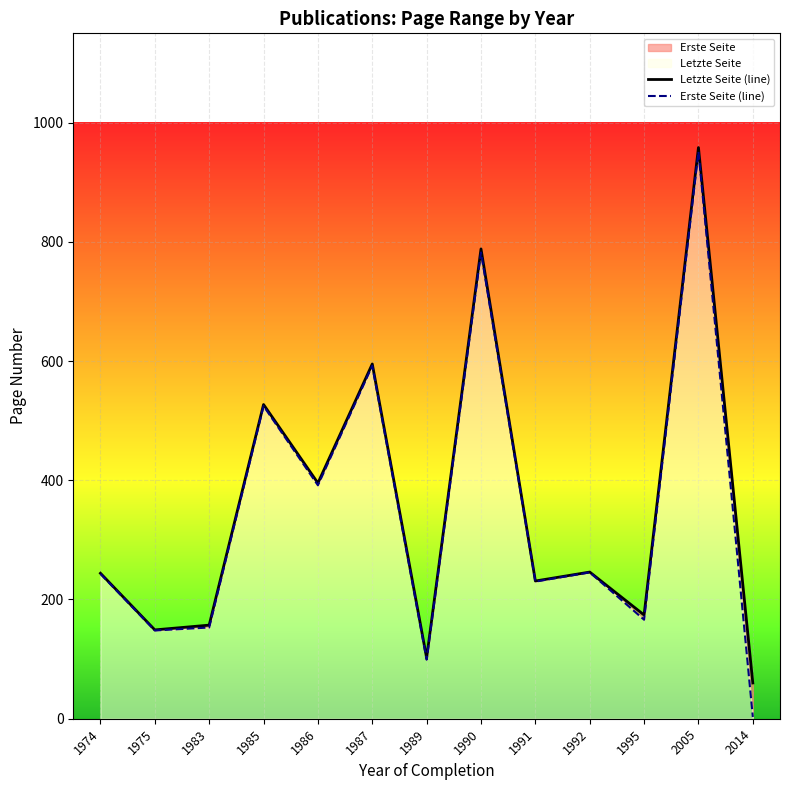

Rank the categories by Letzte Seite (line) value from highest to lowest.

2005, 1990, 1987, 1985, 1986, 1992, 1974, 1991, 1995, 1983, 1975, 1989, 2014